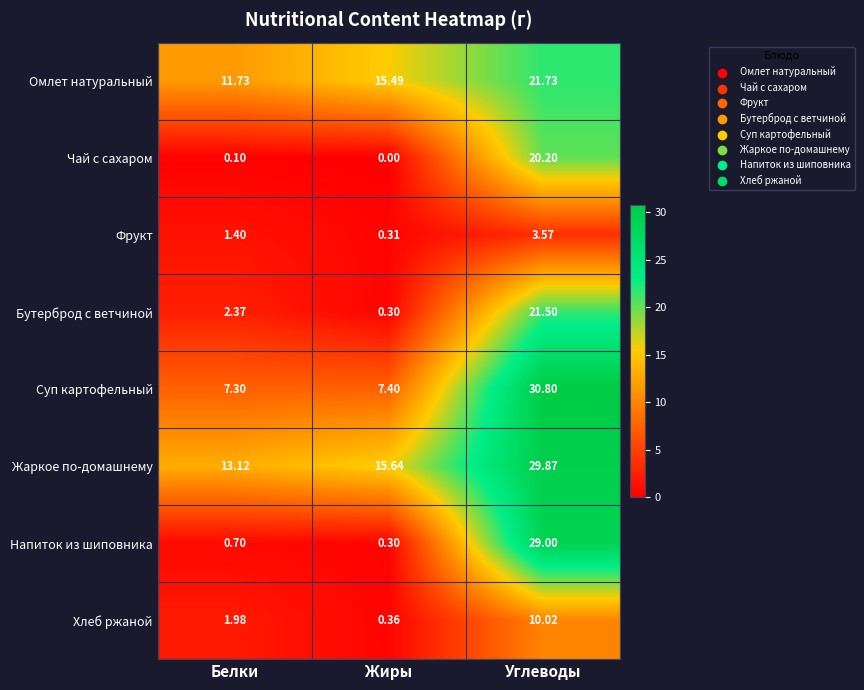

Is the value of Фрукт at Углеводы greater than the value of Хлеб ржаной at Углеводы?

No